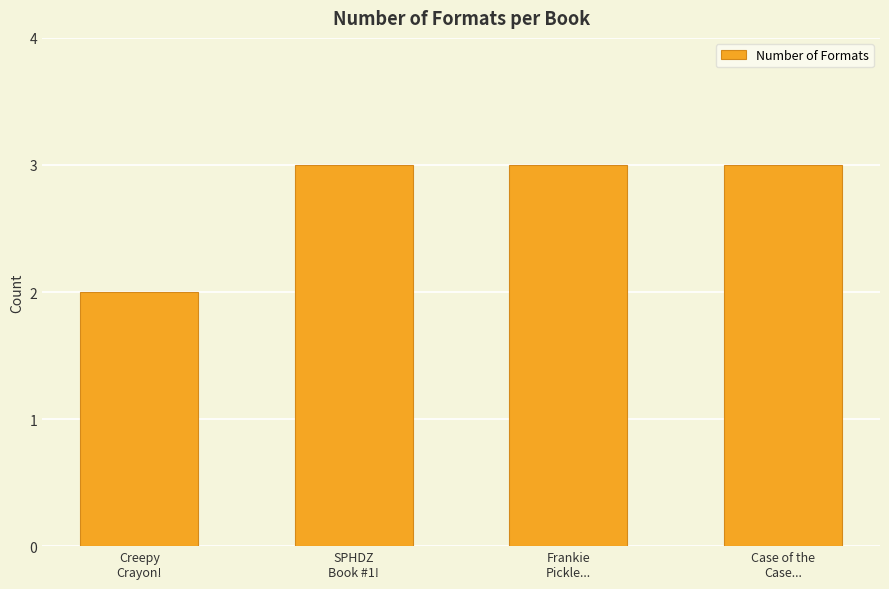

What is the sum of the values at Creepy
Crayon! and SPHDZ
Book #1!?

5